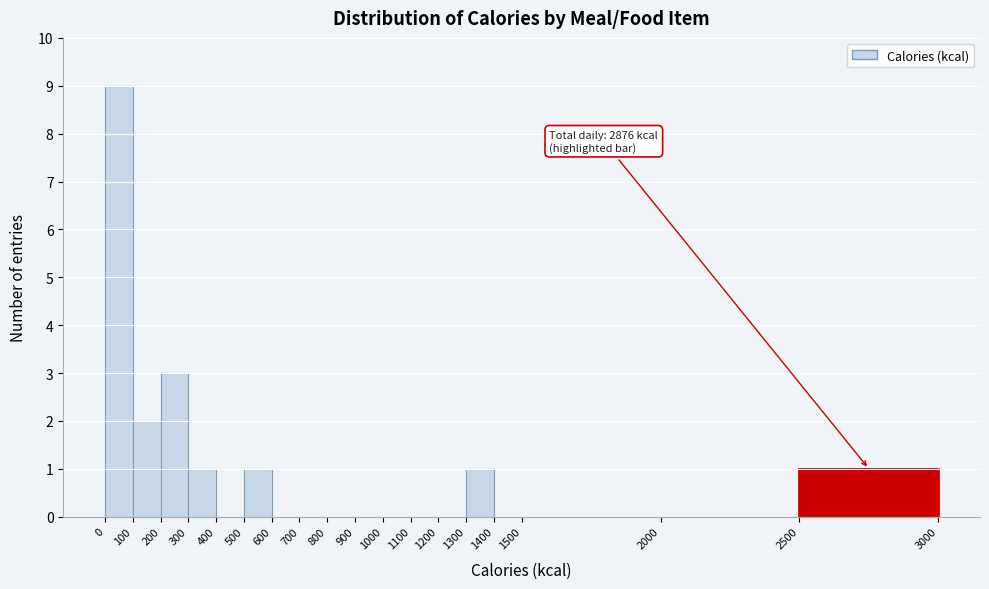

Which range on the x-axis has the tallest bar?

0 to 100